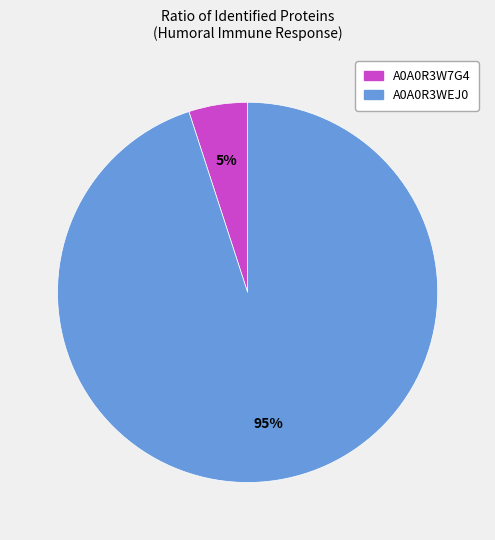

What percentage is the A0A0R3WEJ0 slice, to the nearest percent?

95%